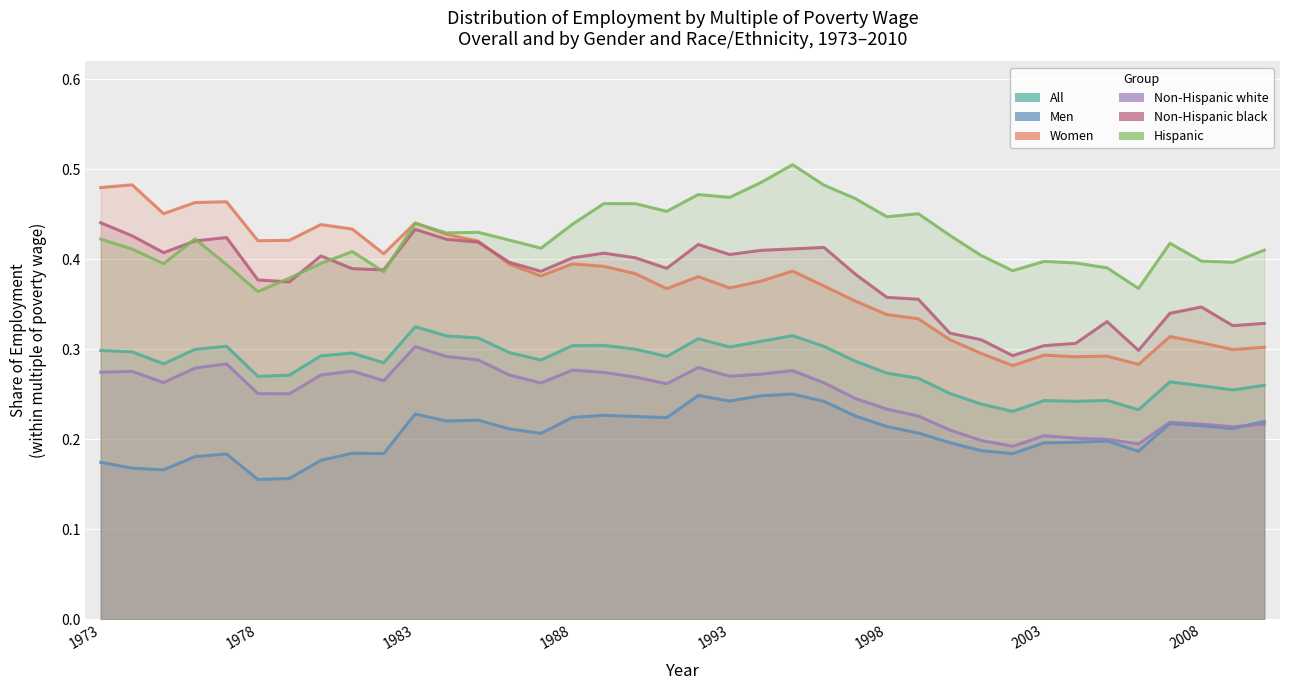

True or false: Non-Hispanic black has a value of 0.4 at 26.

True